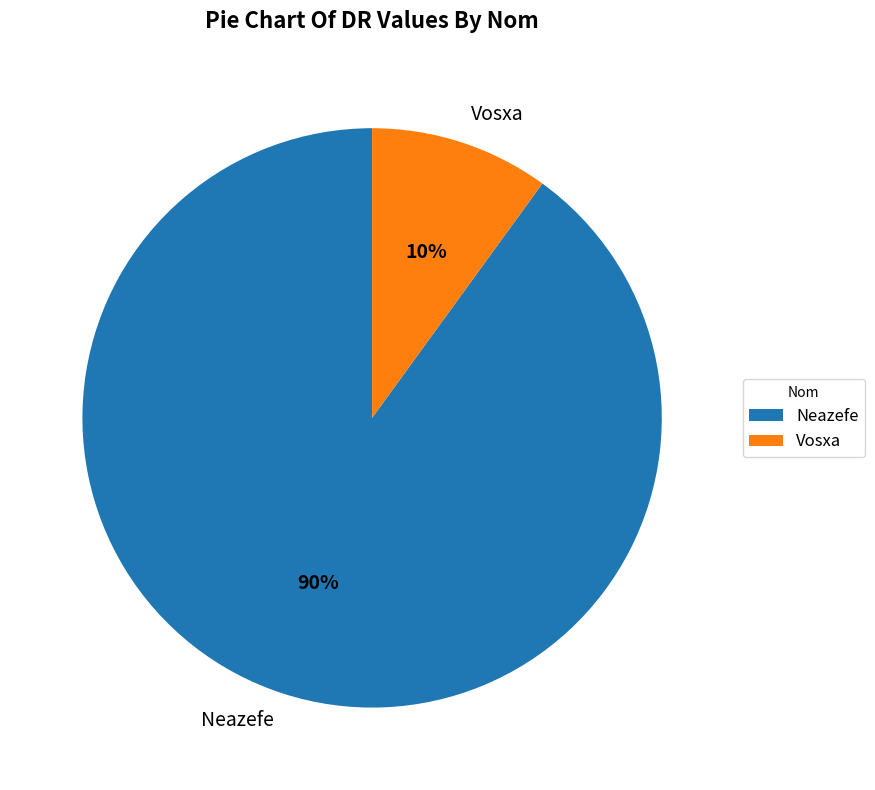

The Neazefe slice represents 99% of the pie. True or false?

False